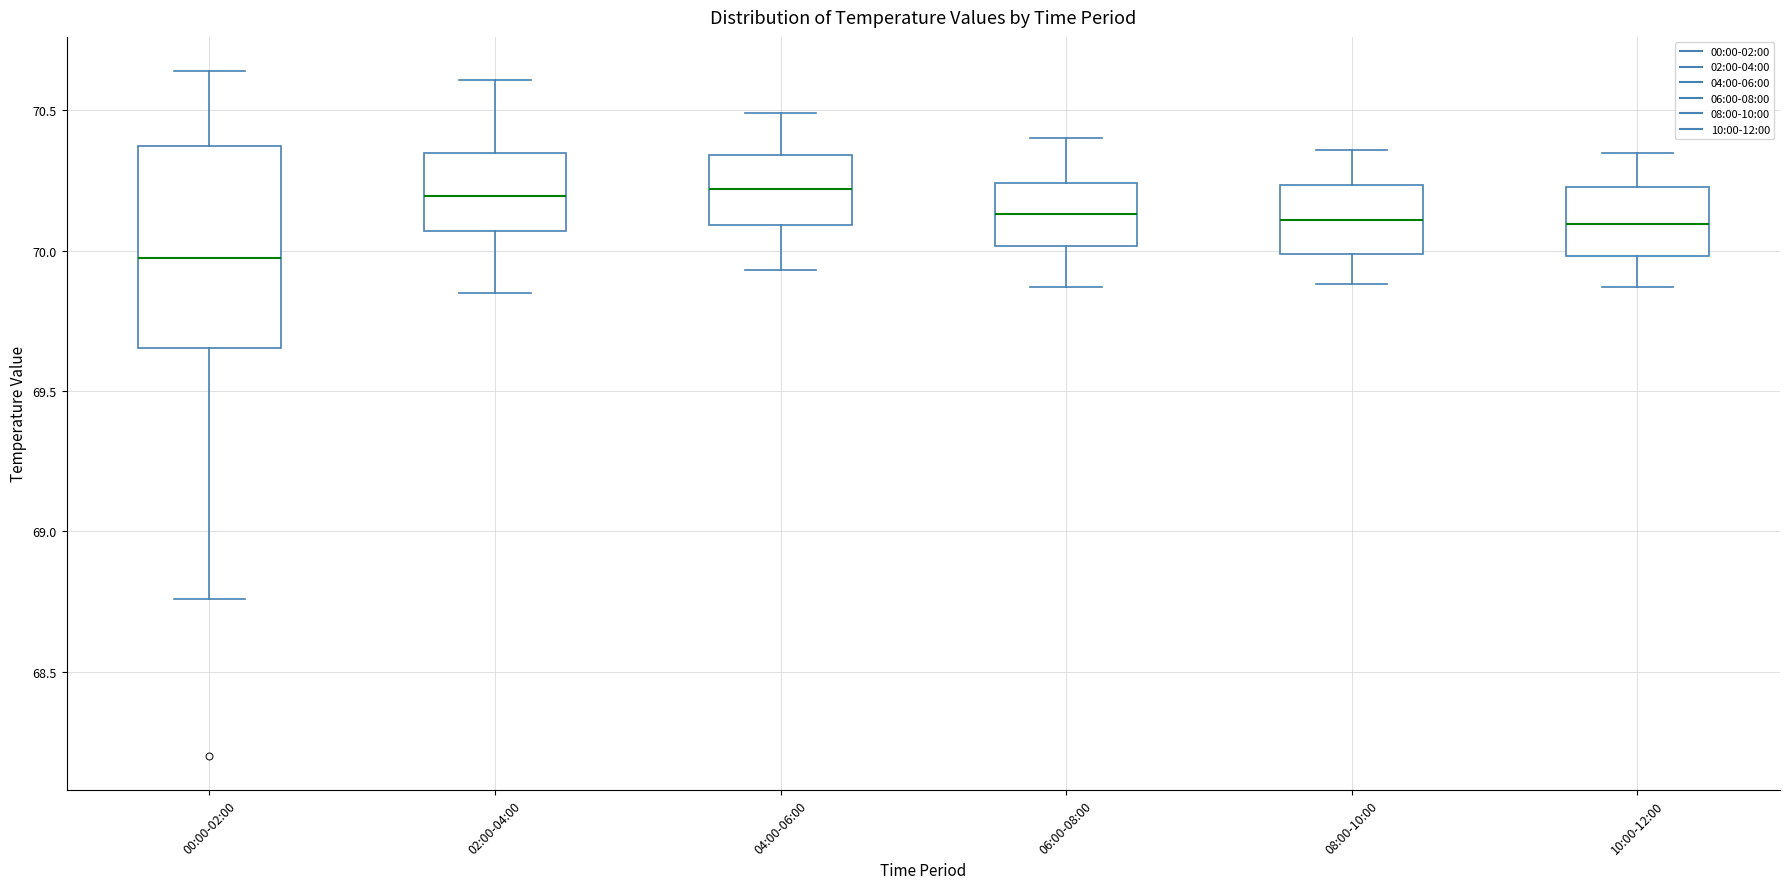

Where is the lower edge of the box for 02:00-04:00 on the y-axis? The values are not printed on the chart, so give them approximately, as read against the axis.

70.05